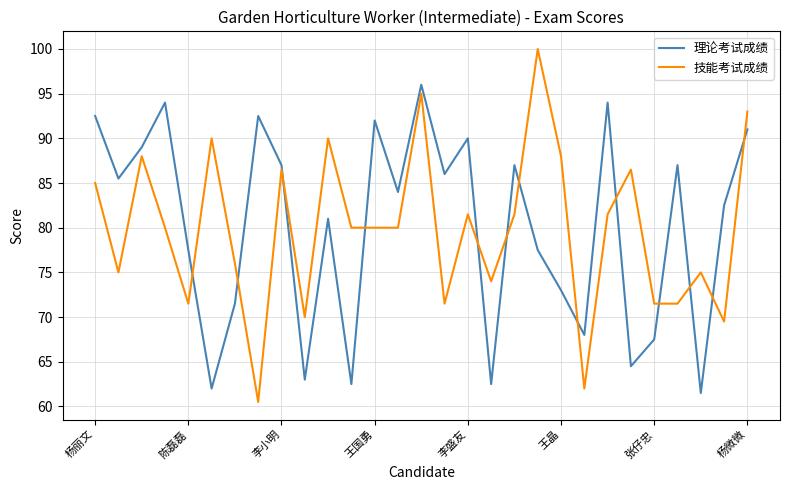

What is the highest value of the 理论考试成绩 series?

96.0